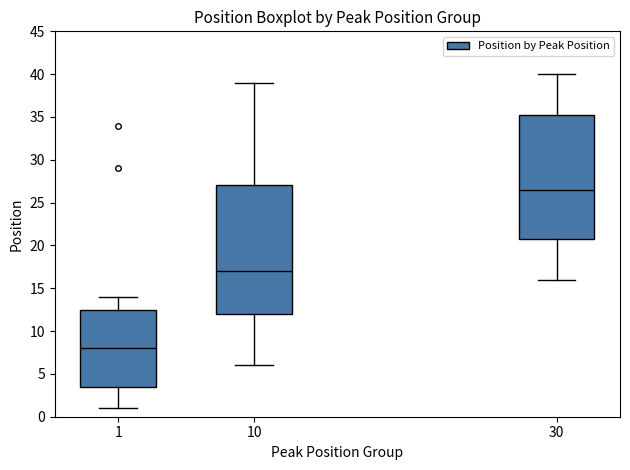

Reading left to right, read every box against the y-axis: the position of its median line, the range the box covers, and the ends of its whiskers. The values are not printed on the chart, so give them approximately, as read against the axis.

1: median 8.0, box 3.5 to 12.5, whiskers 1.0 to 14.0
10: median 17.0, box 12.0 to 27.0, whiskers 6.0 to 39.0
30: median 26.5, box 21.0 to 35.5, whiskers 16.0 to 40.0